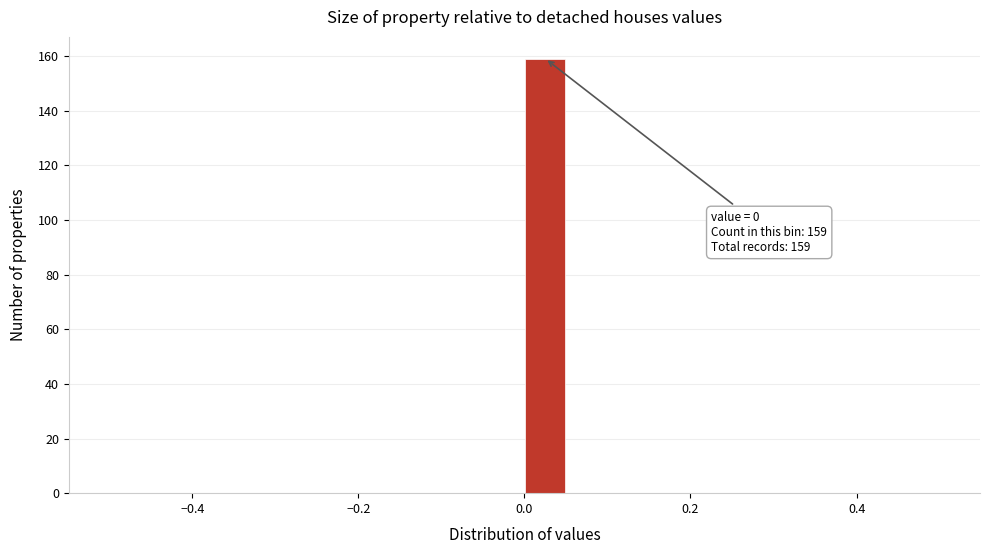

Around what value on the x-axis is the tallest bar? Give the approximate position of its centre, as read against the axis.

0.02